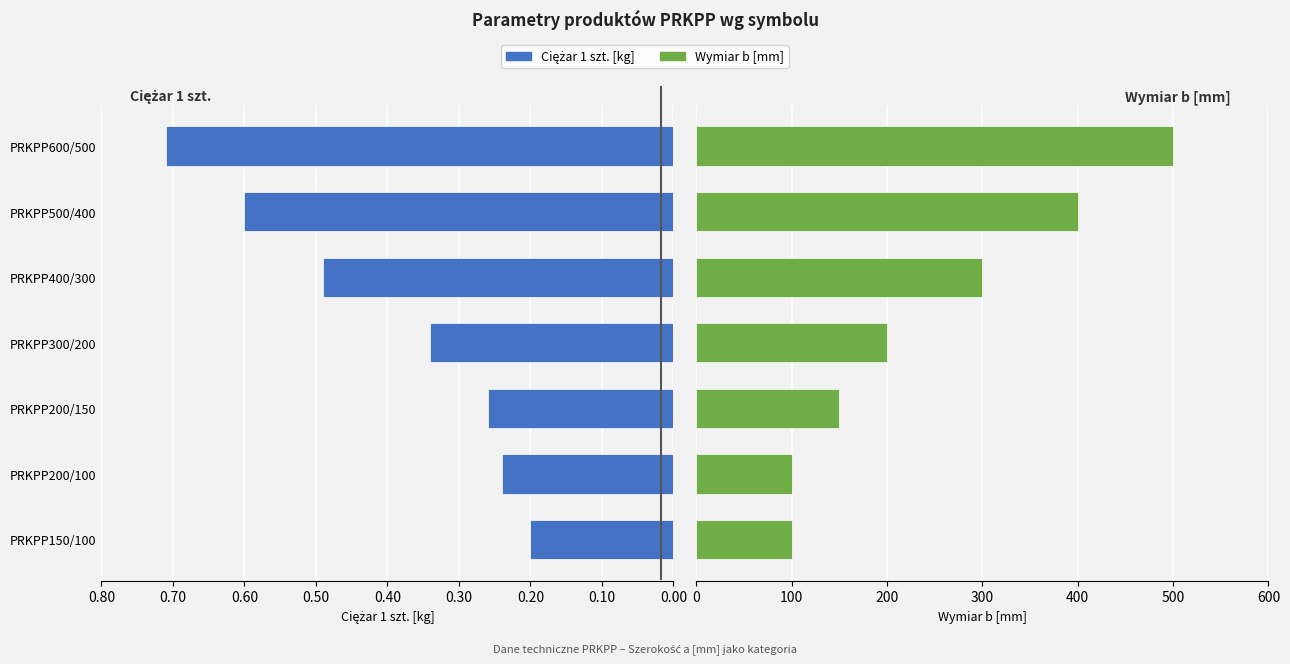

Count the number of data series in this chart.

2